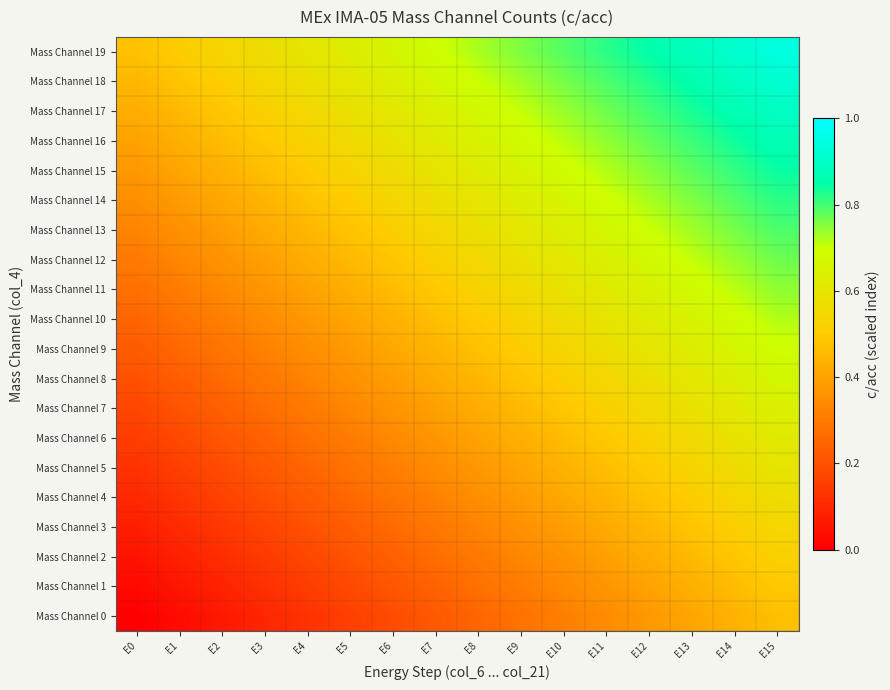

At which category is the sum across all series the highest?

E15